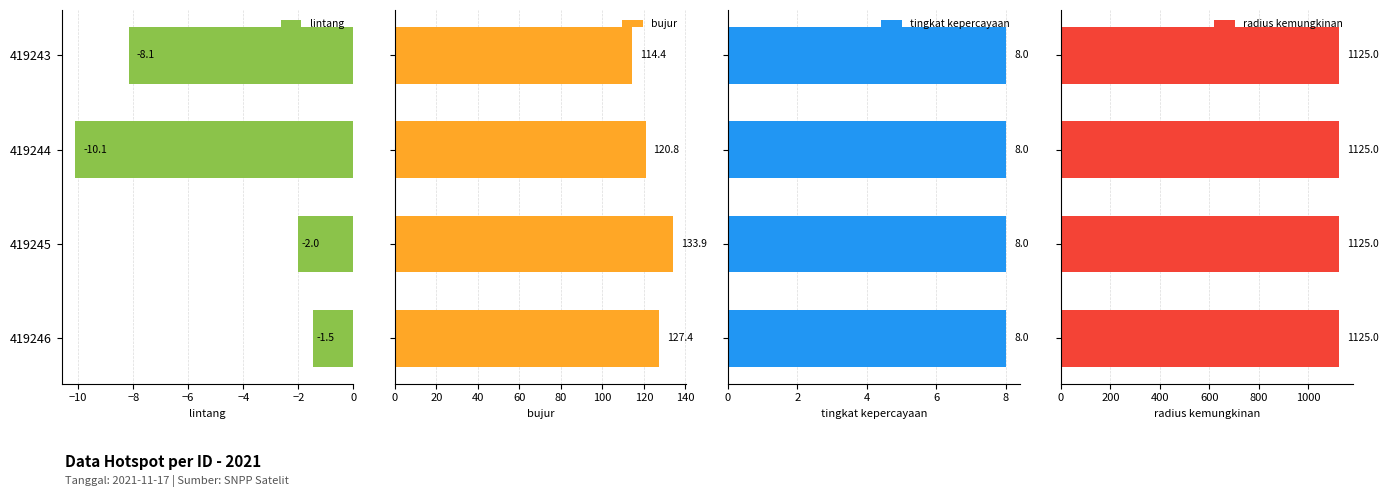

What is the sum of all bujur values?

496.5